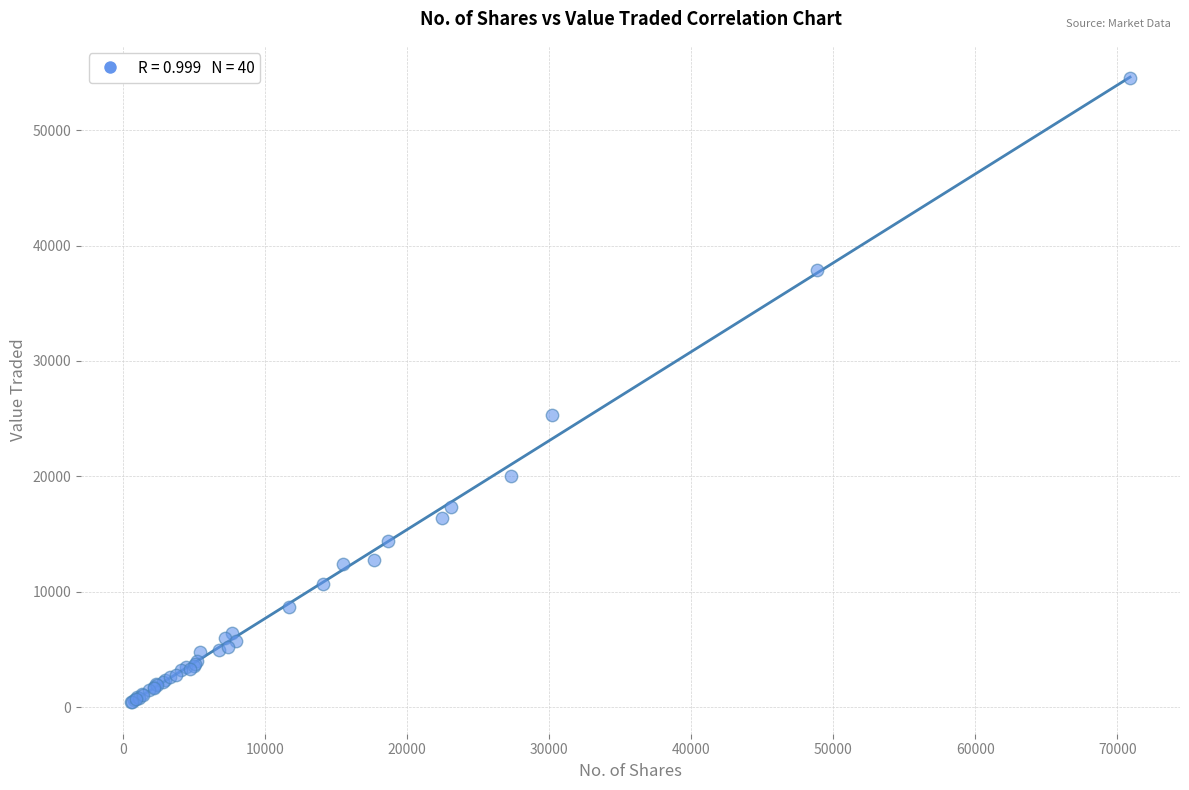

What Y value in the scatter plot is closest to 27450?

25323